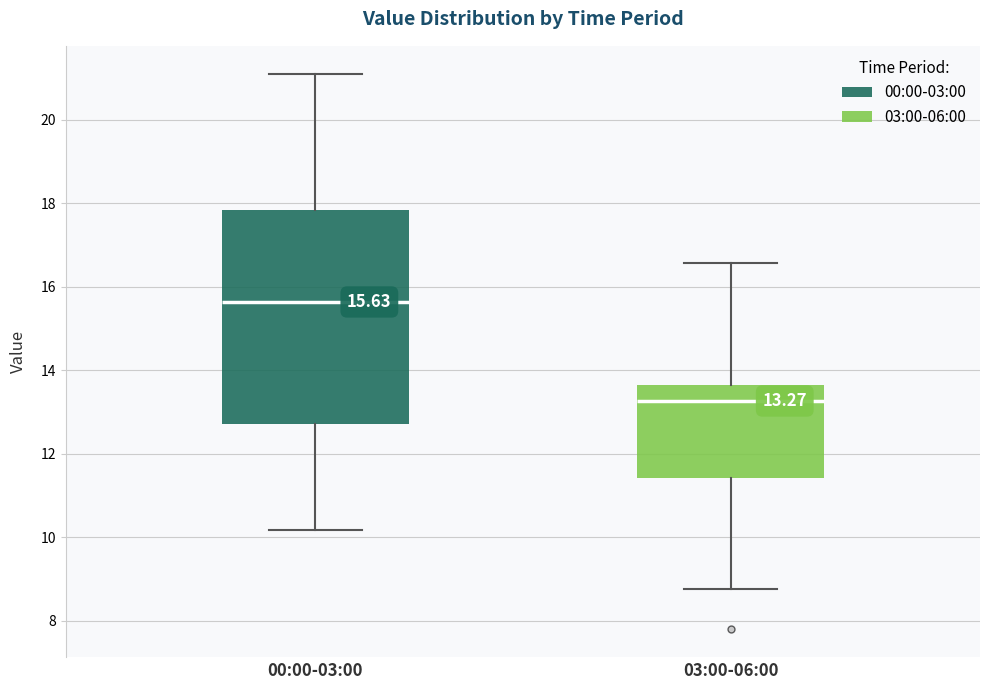

Comparing the boxes themselves (not the whiskers), which one is the tallest?

00:00-03:00